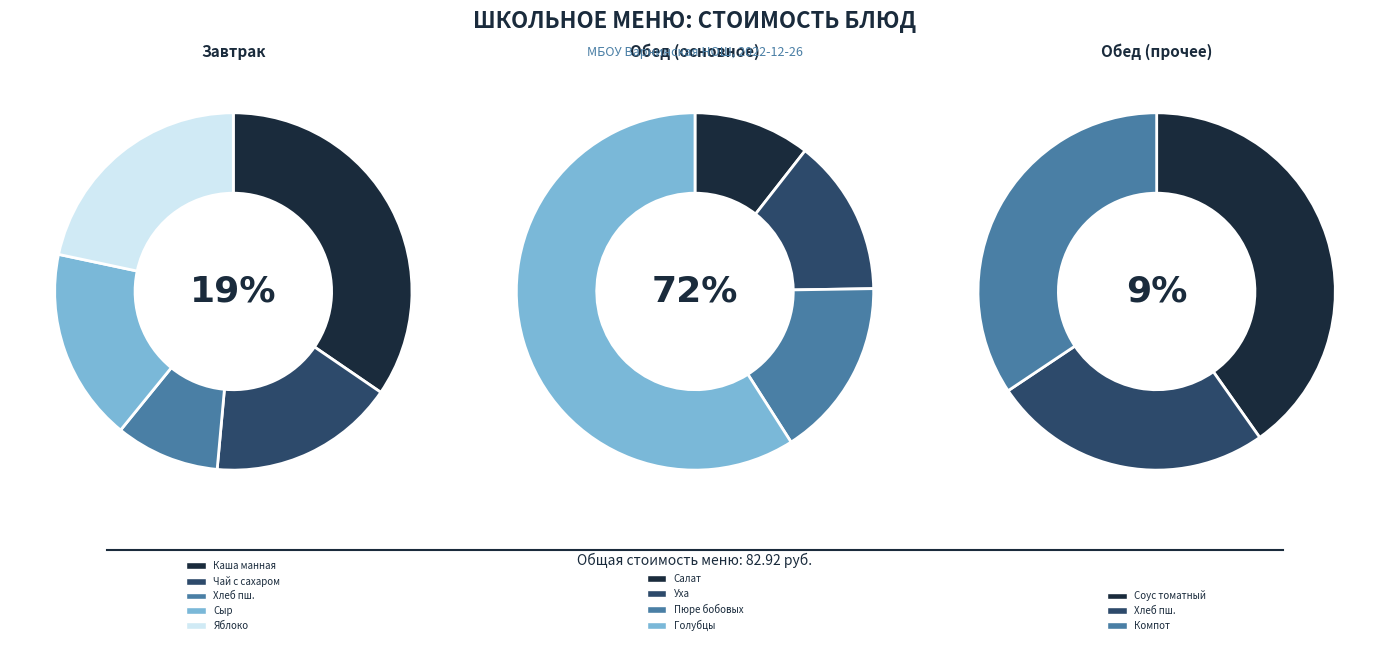

What is the smallest slice in the pie chart?

Хлеб пшеничный (завтрак)